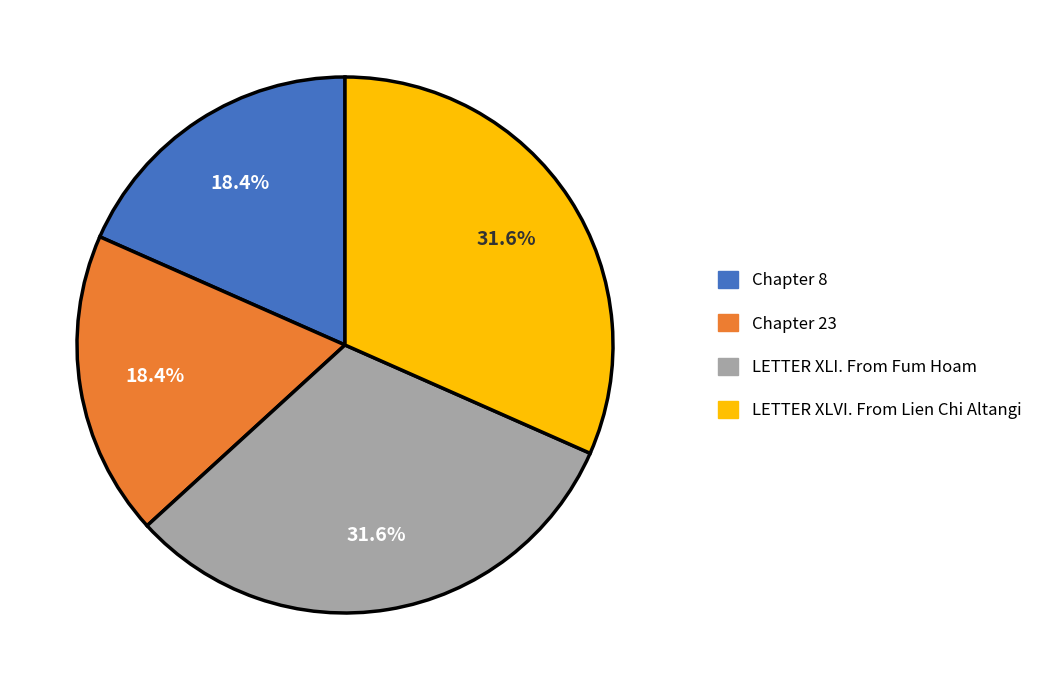

To the nearest percent, what is the average slice percentage?

25%